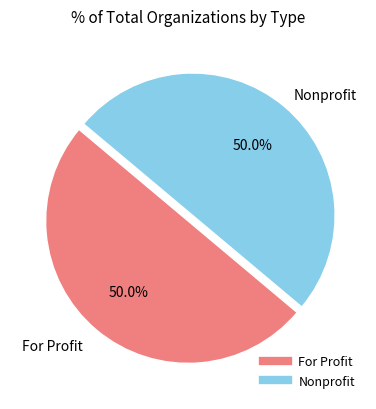

To the nearest percent, what is the average slice percentage?

50%